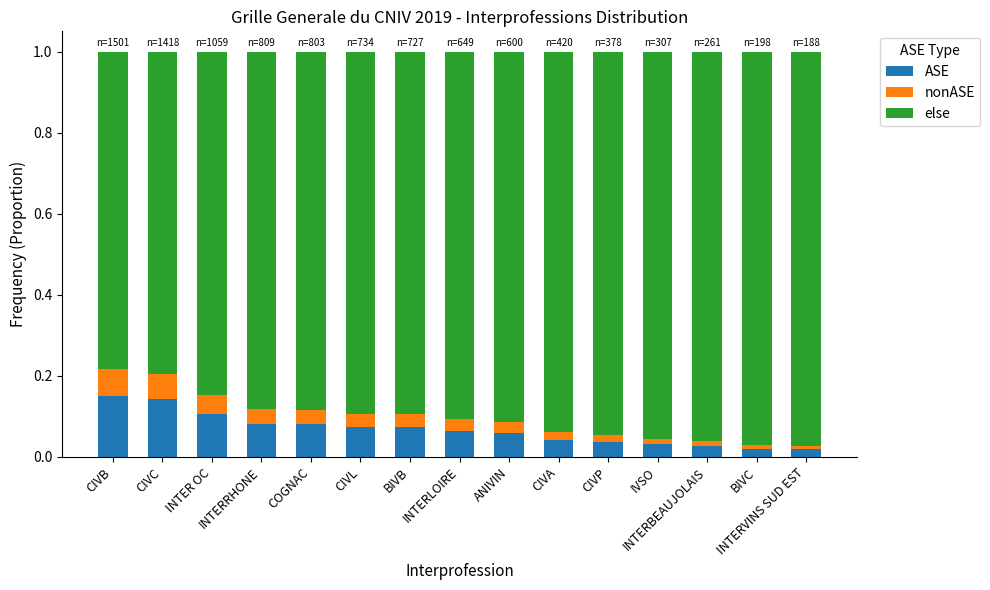

Which has a higher value, COGNAC or BIVB?

COGNAC